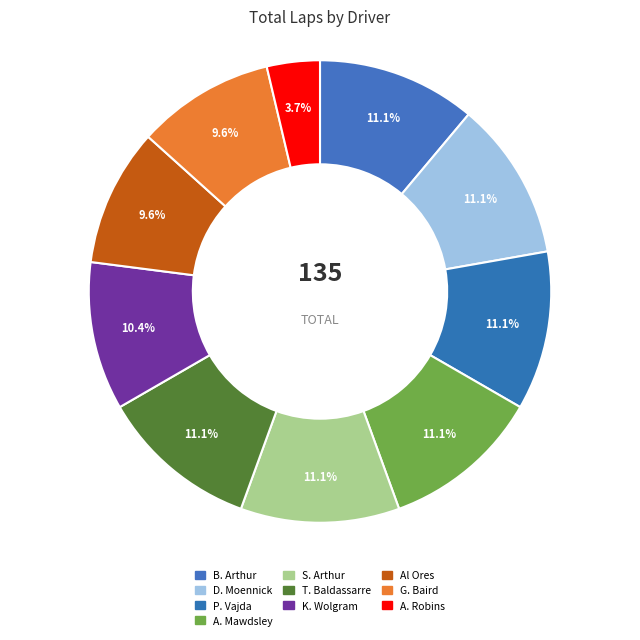

How many slices are in this pie chart?

10